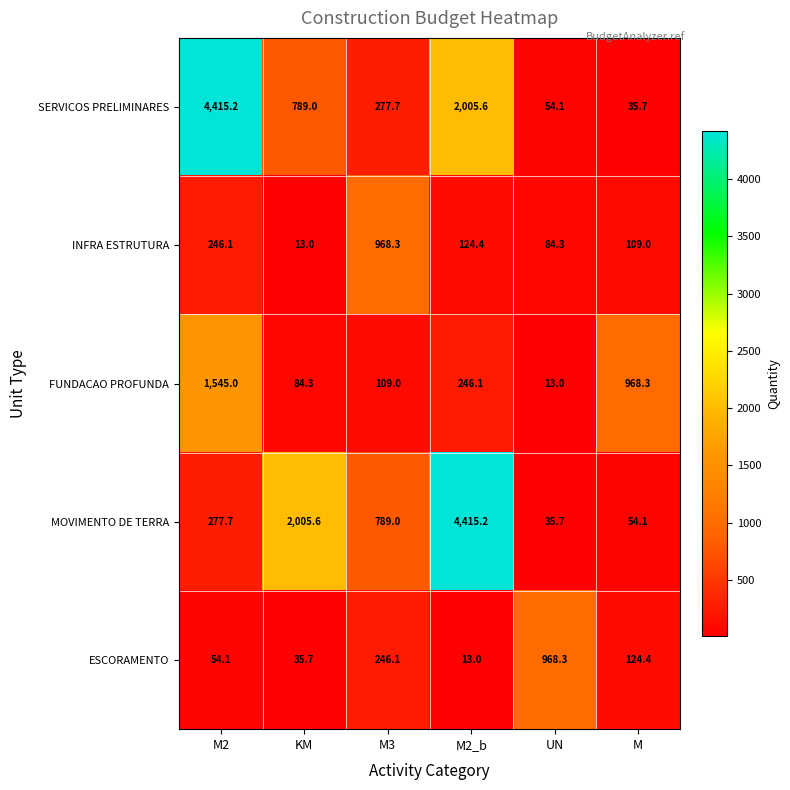

What is the average value of the INFRA ESTRUTURA series?

257.5